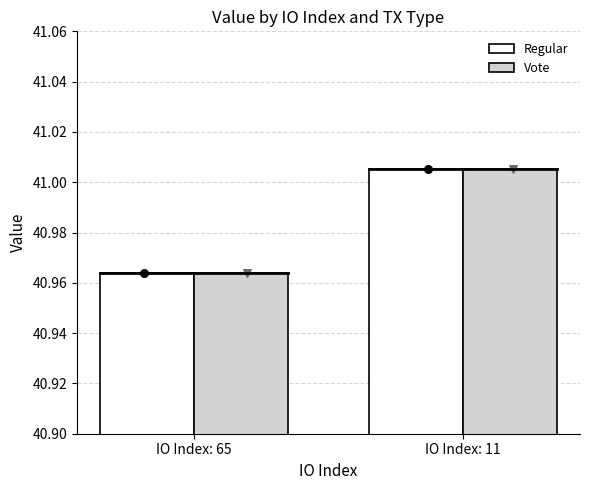

At which category is the sum across all series the highest?

IO Index: 11